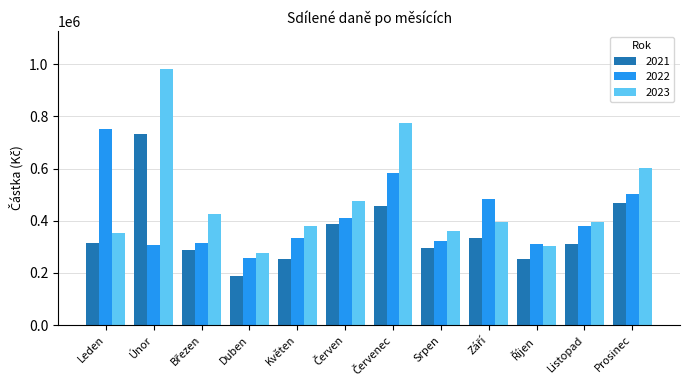

How many bars are there in each group?

3